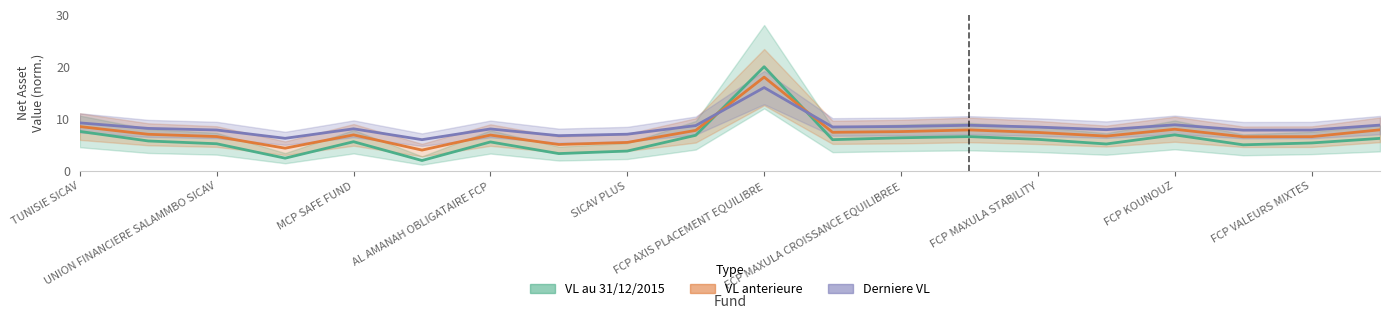

What is the greatest value displayed?

20.0